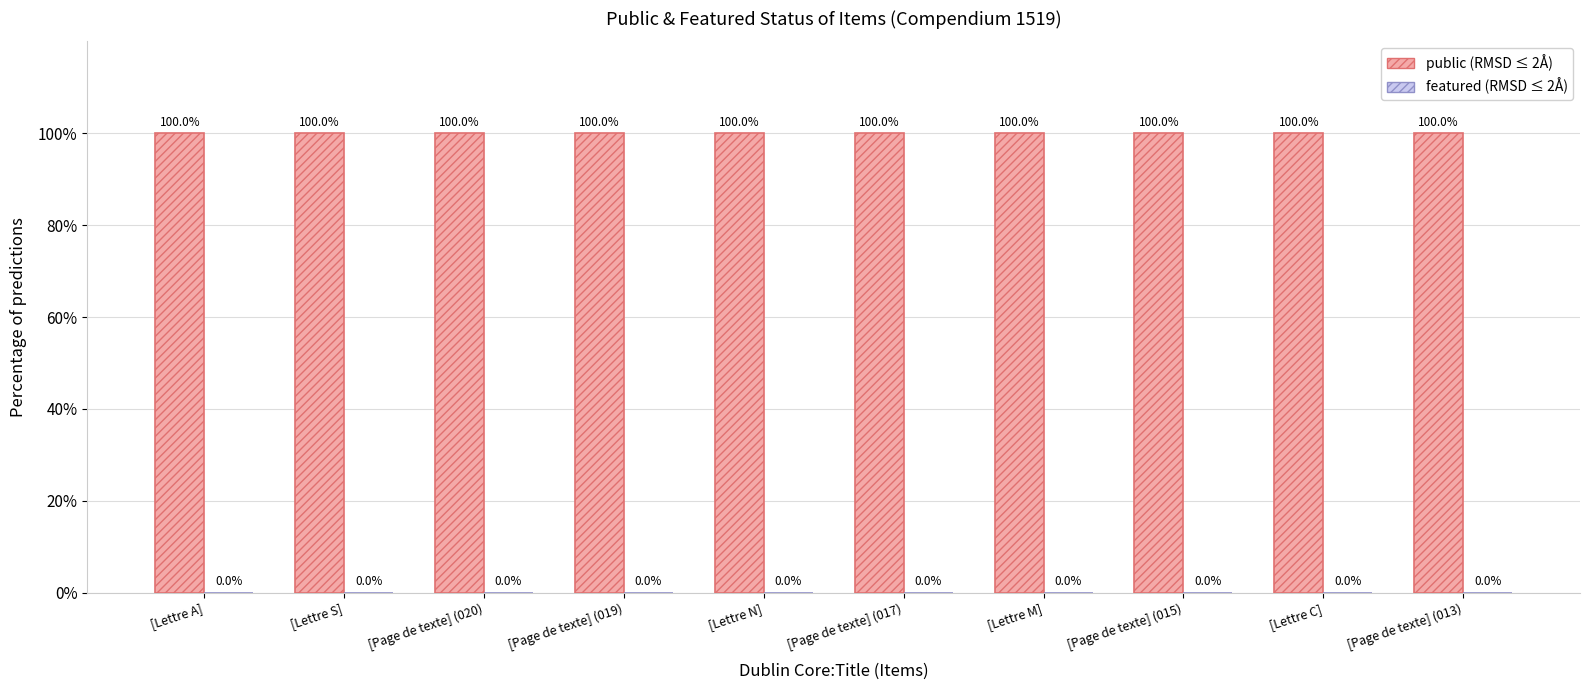

List the series in order of their overall mean, highest first.

public, featured